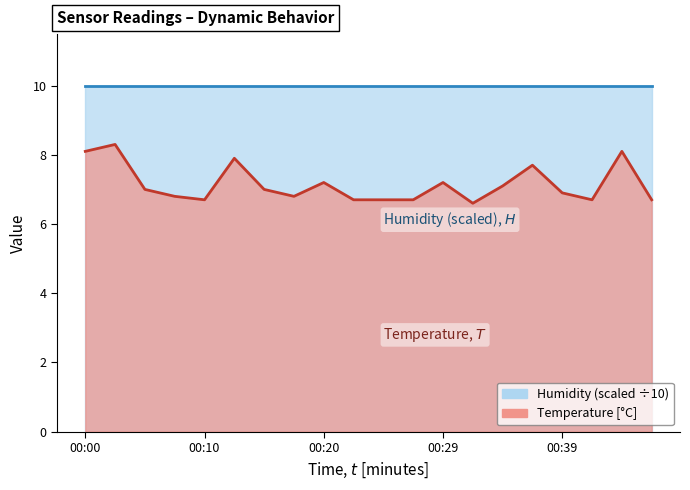

What is the sum of all values?

142.9